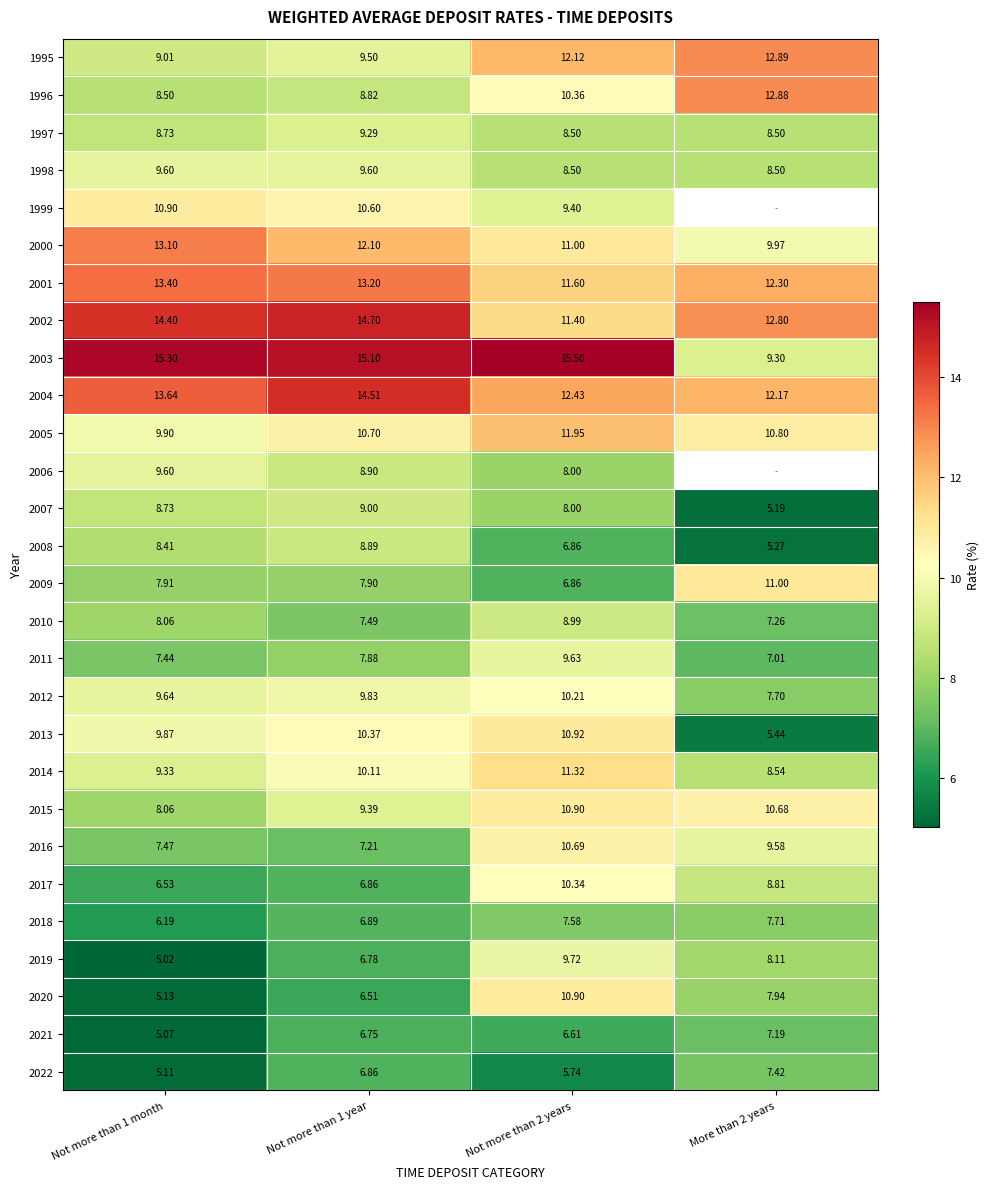

Is the value of 2005 at Not more than 2 years greater than the value of 2000 at Not more than 1 month?

No